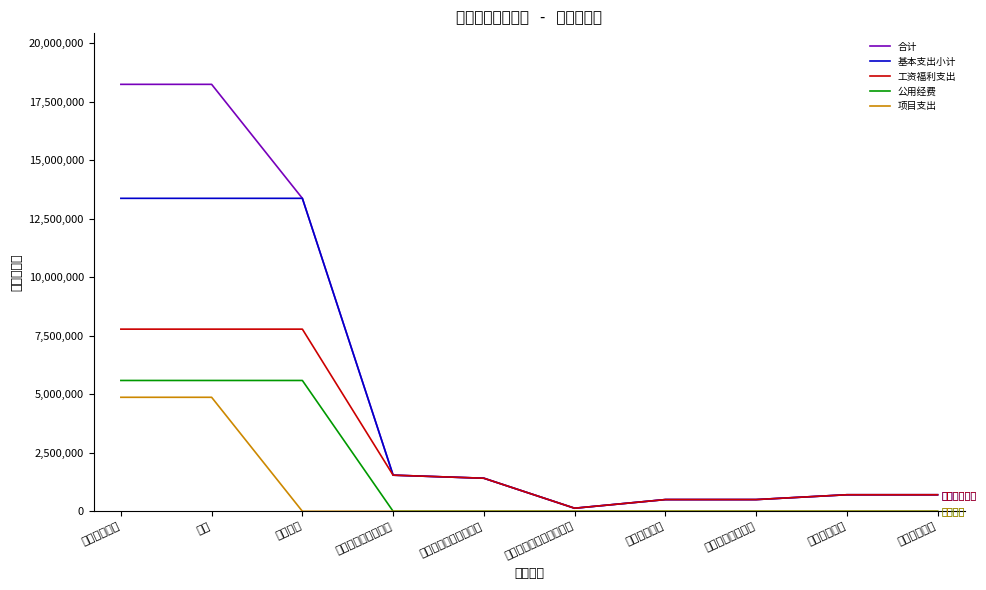

What are all the series names shown in the legend?

合计, 基本支出小计, 工资福利支出, 公用经费, 项目支出